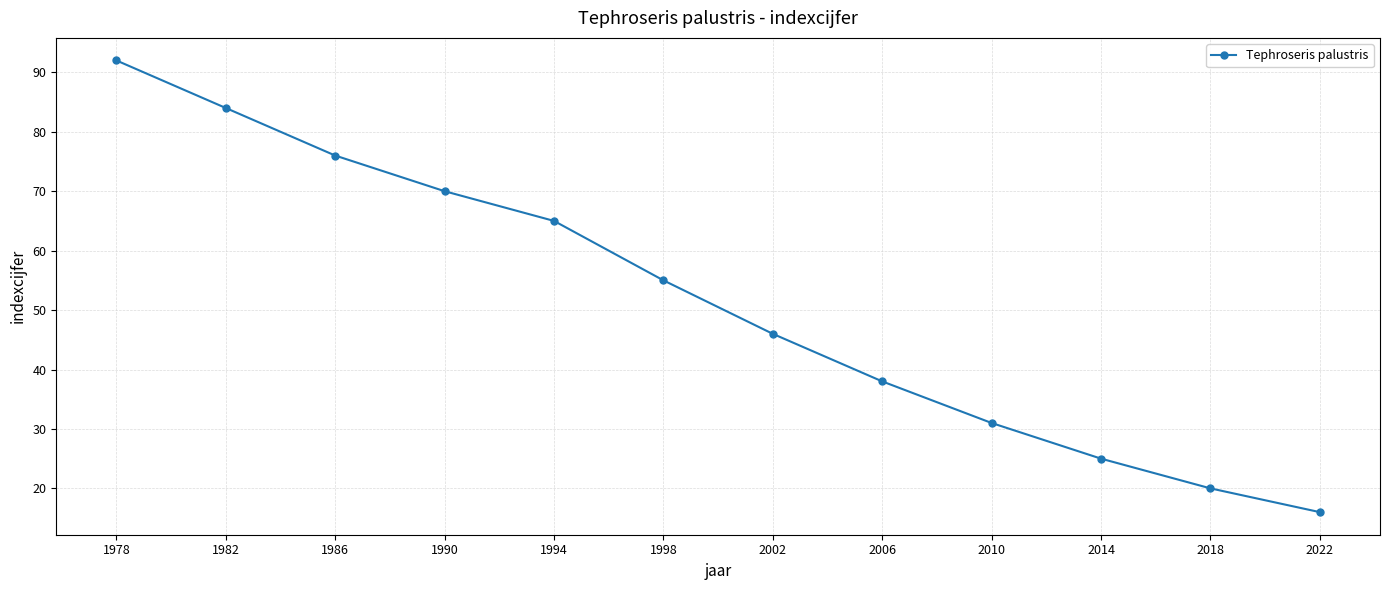

The value at 1982 is 84. True or false?

True